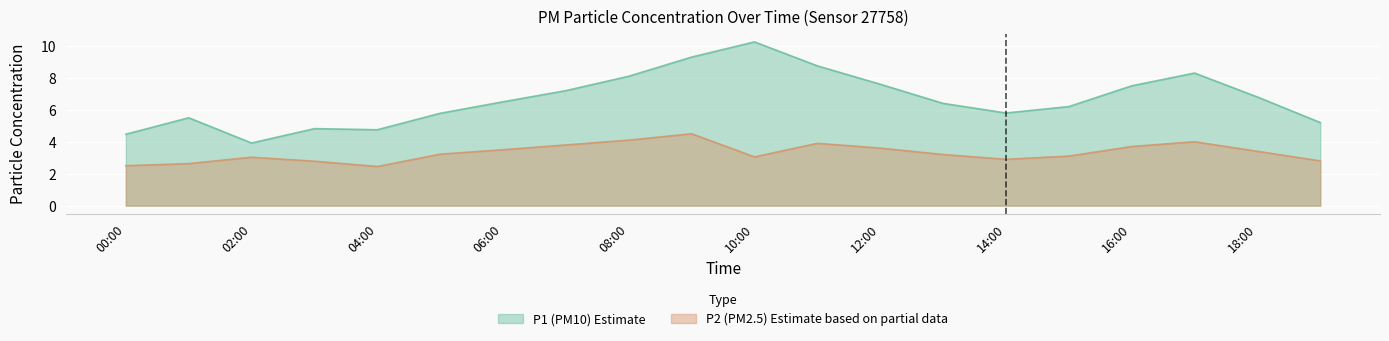

Reading right to left, transcribe all the data shown in this chart.

P1: 5.2	6.8	8.3	7.5	6.2	5.8	6.4	7.6	8.8	10.2	9.3	8.1	7.2	6.5	5.8	4.8	4.8	3.9	5.5	4.5
P2: 2.8	3.4	4.0	3.7	3.1	2.9	3.2	3.6	3.9	3.0	4.5	4.1	3.8	3.5	3.2	2.5	2.8	3.0	2.6	2.5